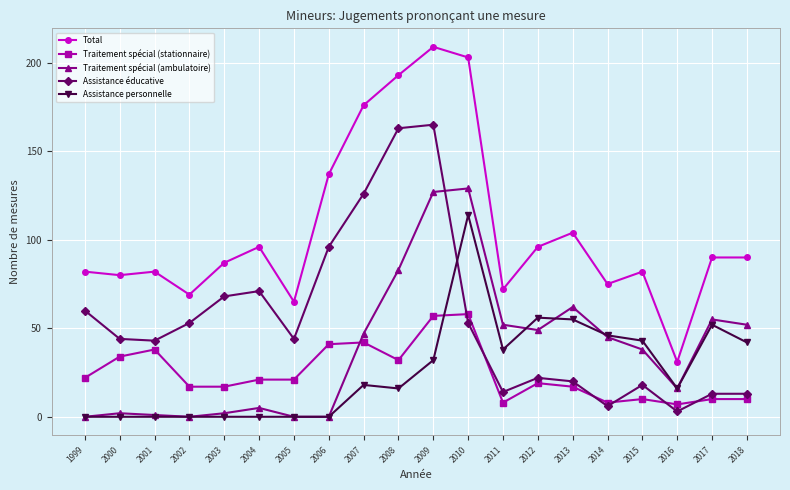

What is the average value of the Traitement spécial (stationnaire) series?

24